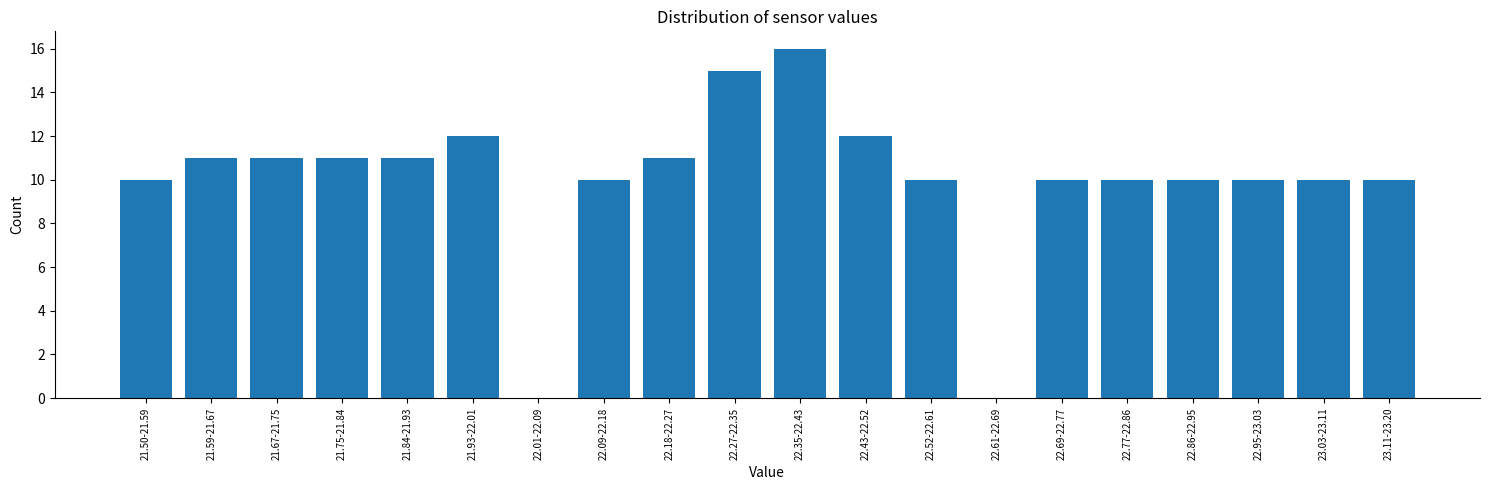

Reading left to right, transcribe all the data shown in this chart.

21.50-21.59=10	21.59-21.67=11	21.67-21.75=11	21.75-21.84=11	21.84-21.93=11	21.93-22.01=12	22.01-22.09=0	22.09-22.18=10	22.18-22.27=11	22.27-22.35=15	22.35-22.43=16	22.43-22.52=12	22.52-22.61=10	22.61-22.69=0	22.69-22.77=10	22.77-22.86=10	22.86-22.95=10	22.95-23.03=10	23.03-23.11=10	23.11-23.20=10